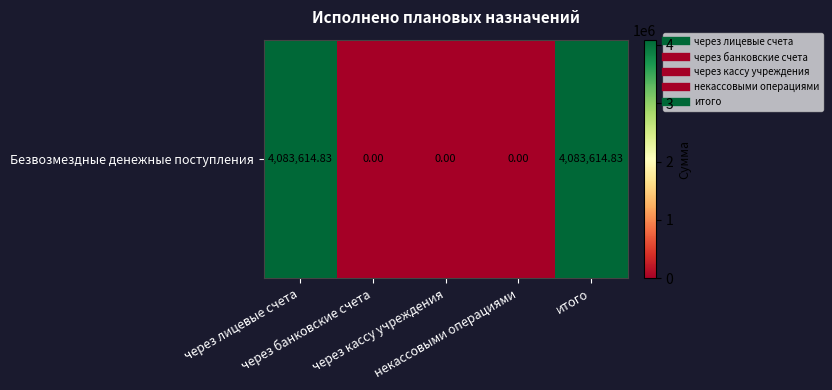

What is the average value?

1633445.9